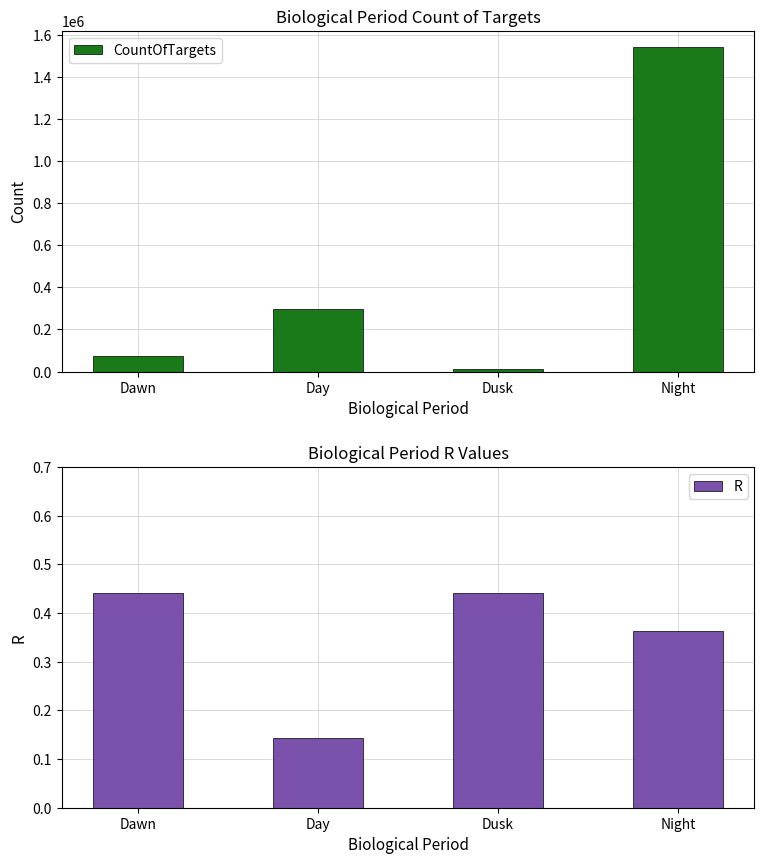

Reading right to left, transcribe all the data shown in this chart.

CountOfTargets: Night=1540894.0	Dusk=12569.0	Day=299002.0	Dawn=72405.0
R: Night=0.4	Dusk=0.4	Day=0.1	Dawn=0.4